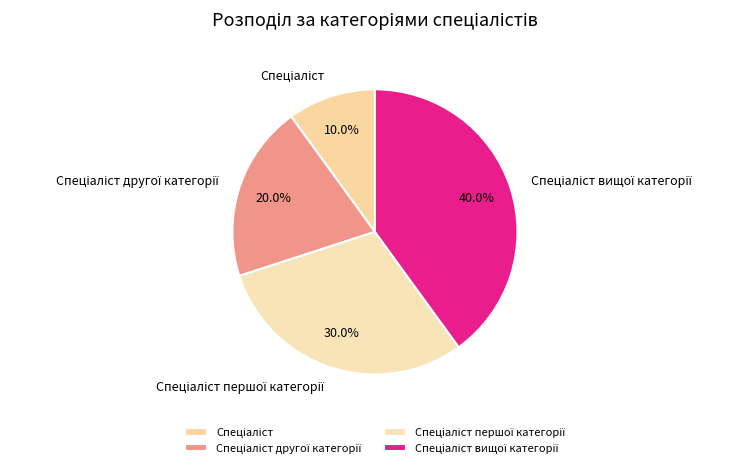

Is there a majority slice in this chart?

No